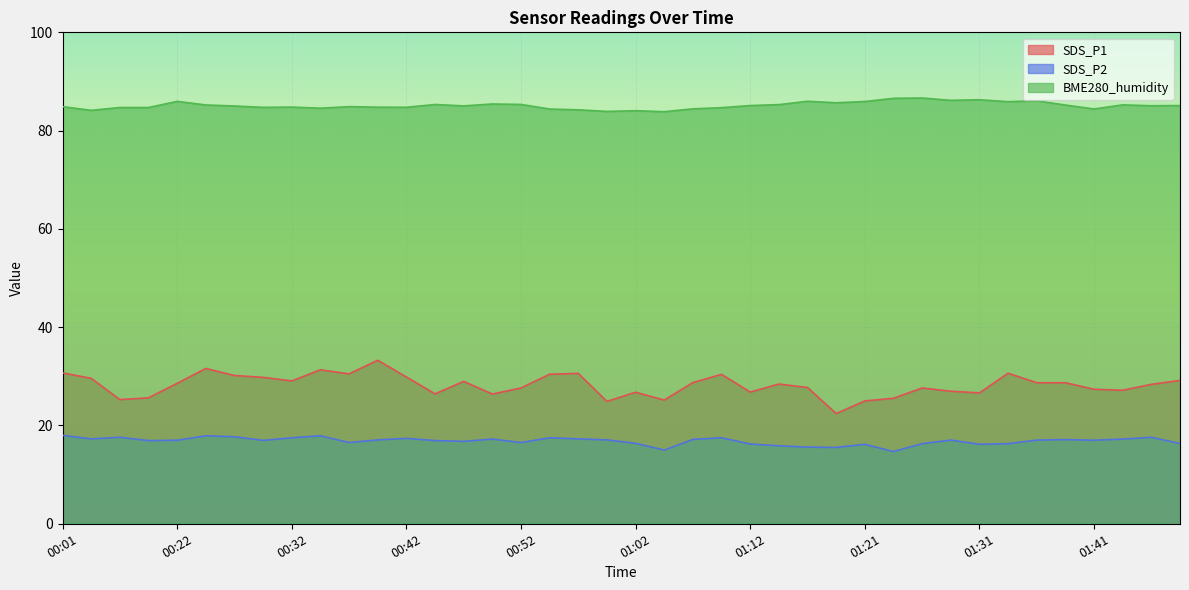

In SDS_P1, how many points are higher than both neighbors (excluding endpoints)?

10